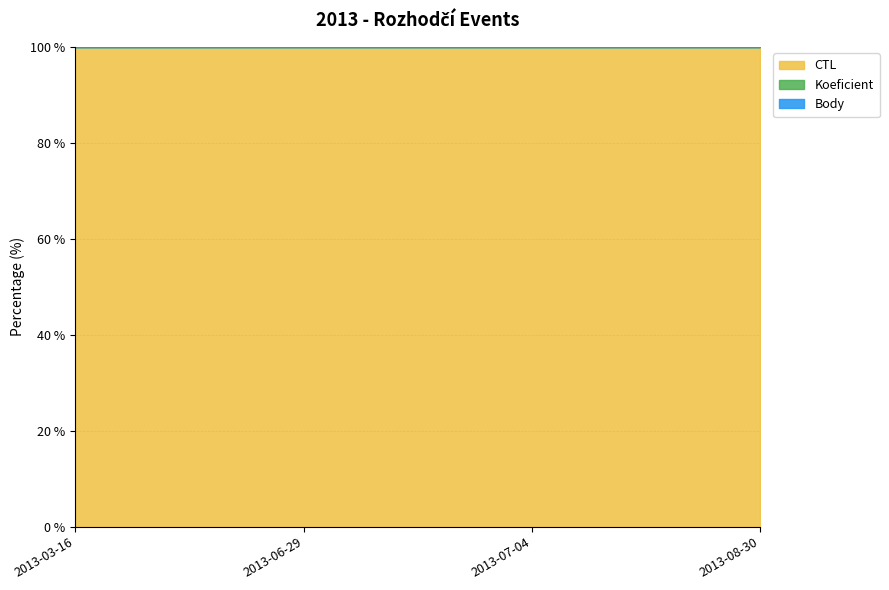

True or false: Body and Koeficient cross at least once.

False